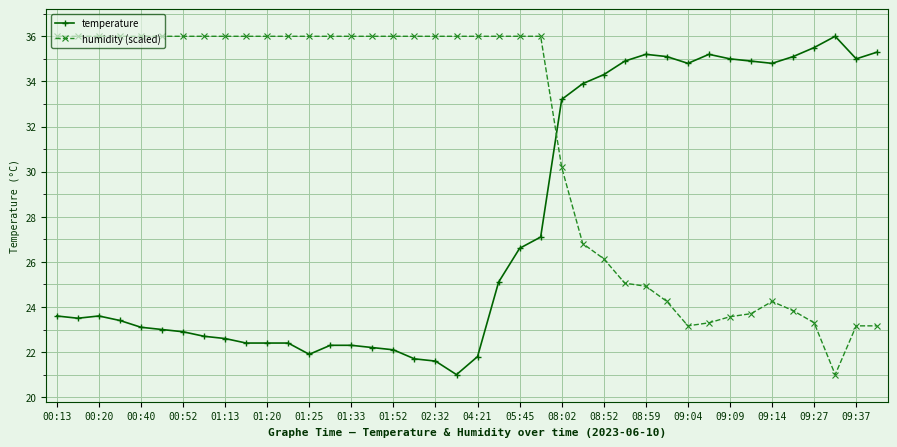

What are all the series names shown in the legend?

temperature, humidity (scaled)